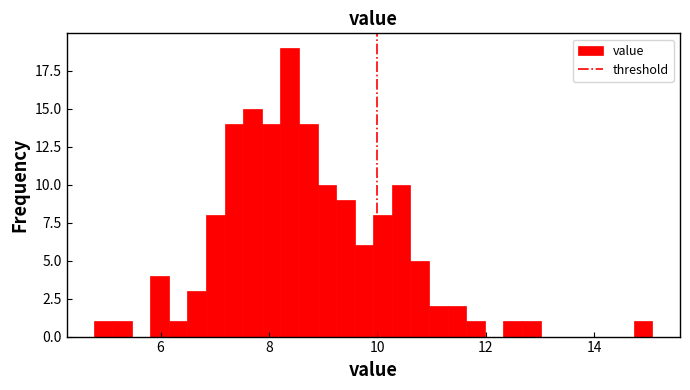

Read against the x-axis, roughly where is the centre of the tallest bar?

8.4